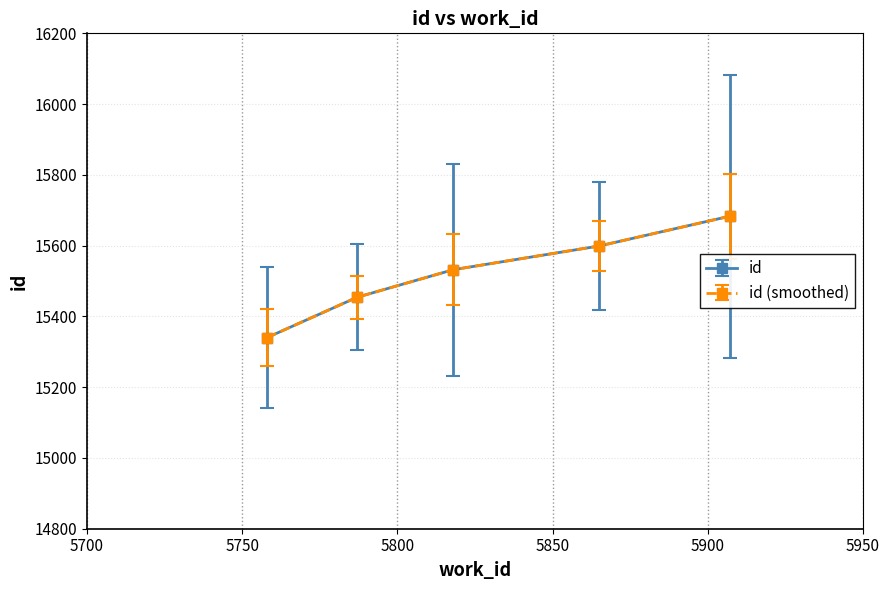

Does the chart have visible grid lines?

Yes